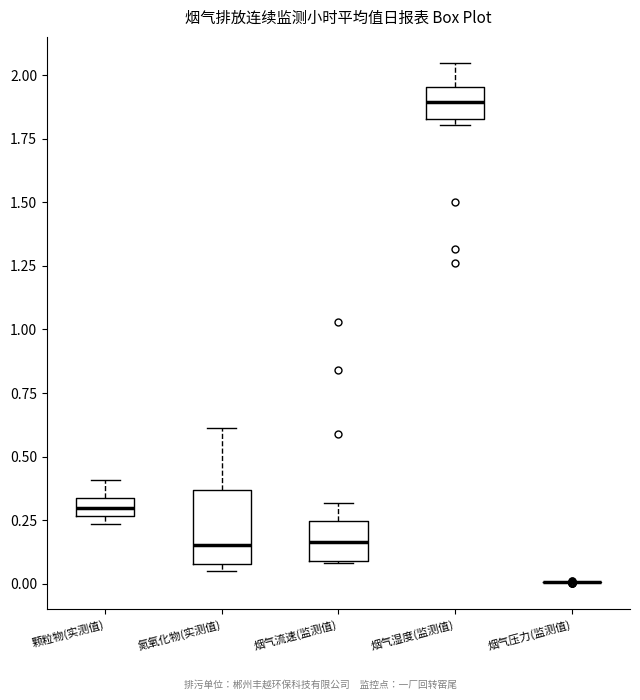

Which box is the tallest, from its lower edge to its upper edge?

氮氧化物(实测值)